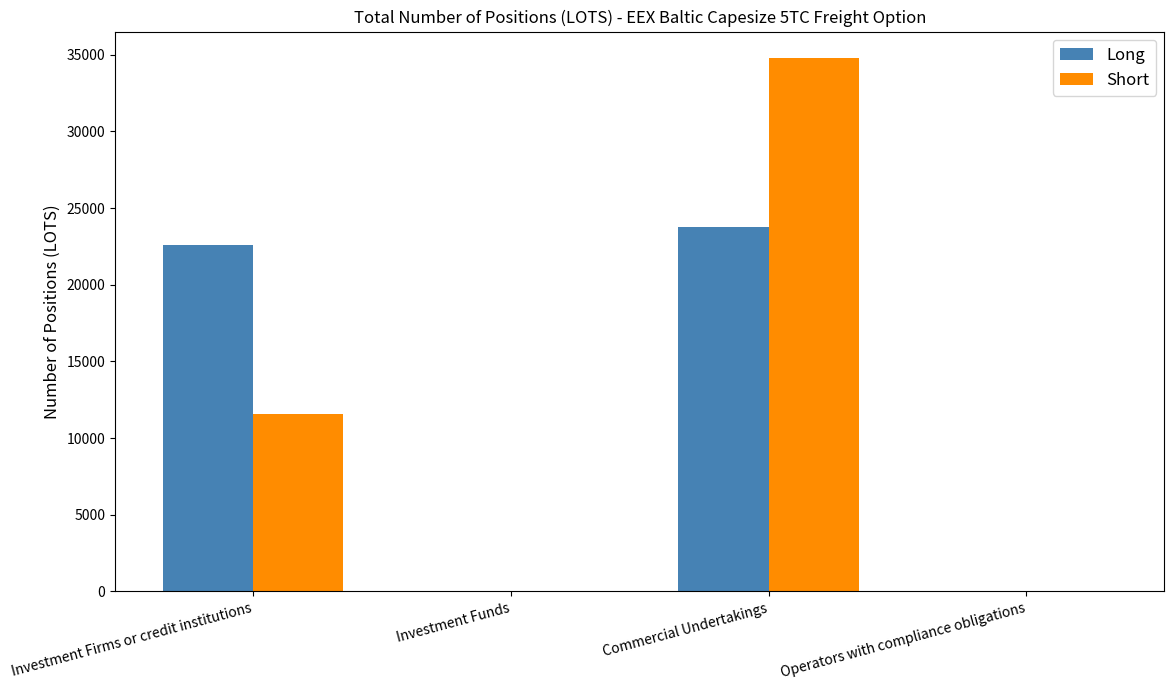

Reading right to left, transcribe all the data shown in this chart.

Long: Operators with compliance obligations=0.0	Commercial Undertakings=23795.2	Investment Funds=0.0	Investment Firms or credit institutions=22574.9
Short: Operators with compliance obligations=0.0	Commercial Undertakings=34775.5	Investment Funds=0.0	Investment Firms or credit institutions=11539.4